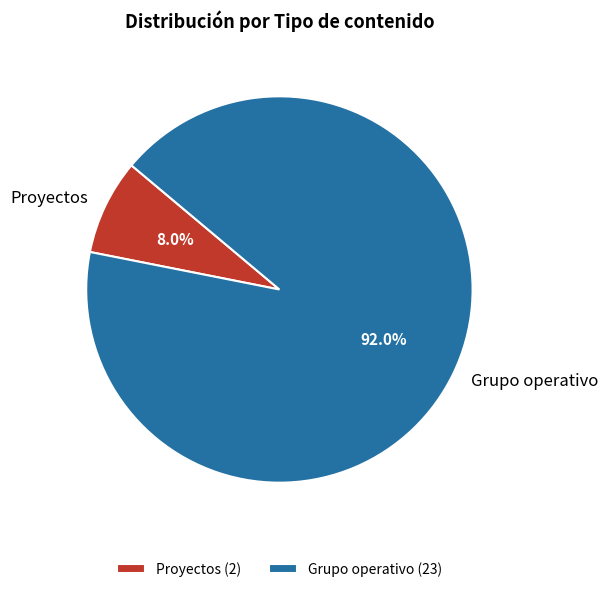

To the nearest percent, what is the average slice percentage?

50%